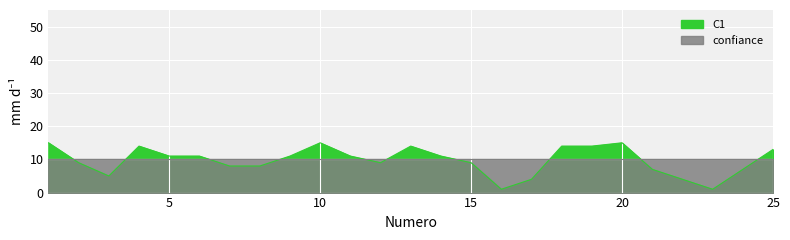

Rank the categories by value from highest to lowest.

1, 10, 20, 4, 13, 18, 19, 25, 5, 6, 9, 11, 14, 2, 12, 15, 7, 8, 21, 24, 3, 17, 22, 16, 23